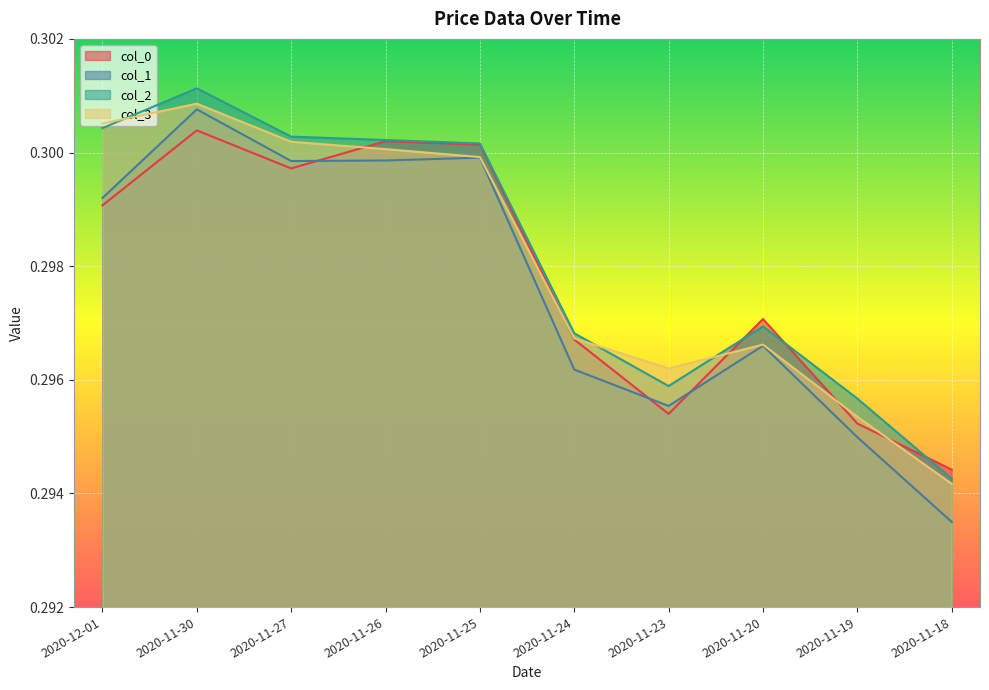

Is the value of col_3 at 2020-11-30 greater than the value of col_1 at 2020-11-27?

Yes